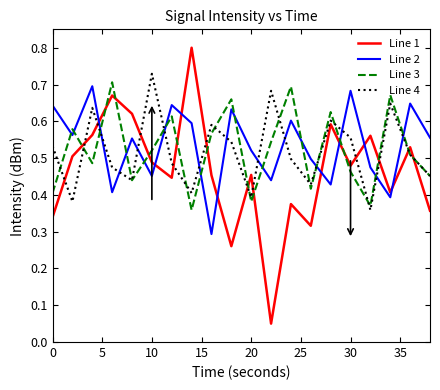

How many distinct data groups are displayed?

4